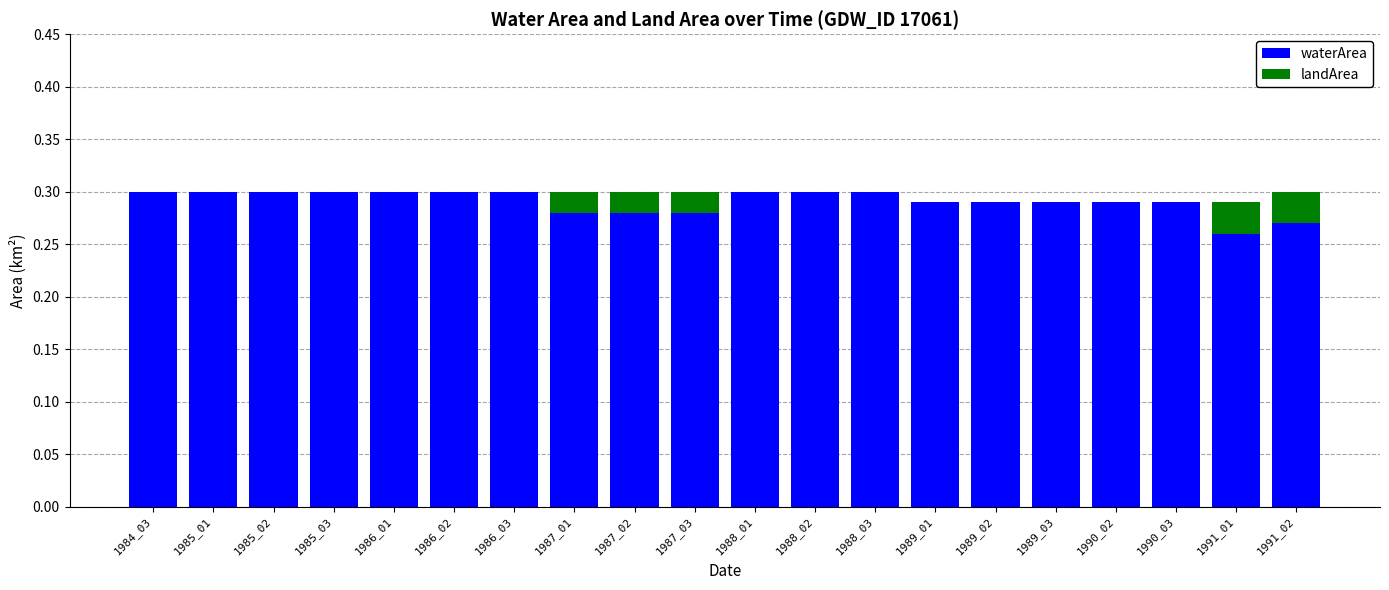

What is the sum of the waterArea values at 1986_03 and 1987_01?

0.6